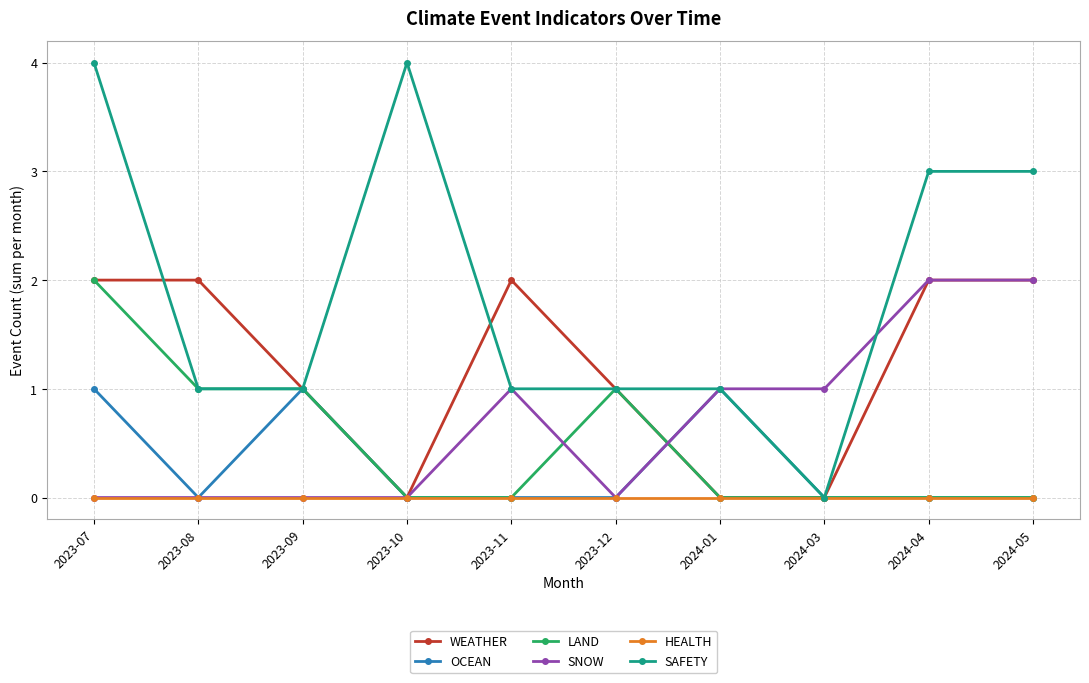

Reading left to right, list all the values displayed in this chart.

WEATHER: 2	2	1	0	2	1	0	0	2	2
OCEAN: 1	0	1	0	0	0	1	0	0	0
LAND: 2	1	1	0	0	1	0	0	0	0
SNOW: 0	0	0	0	1	0	1	1	2	2
HEALTH: 0	0	0	0	0	0	0	0	0	0
SAFETY: 4	1	1	4	1	1	1	0	3	3